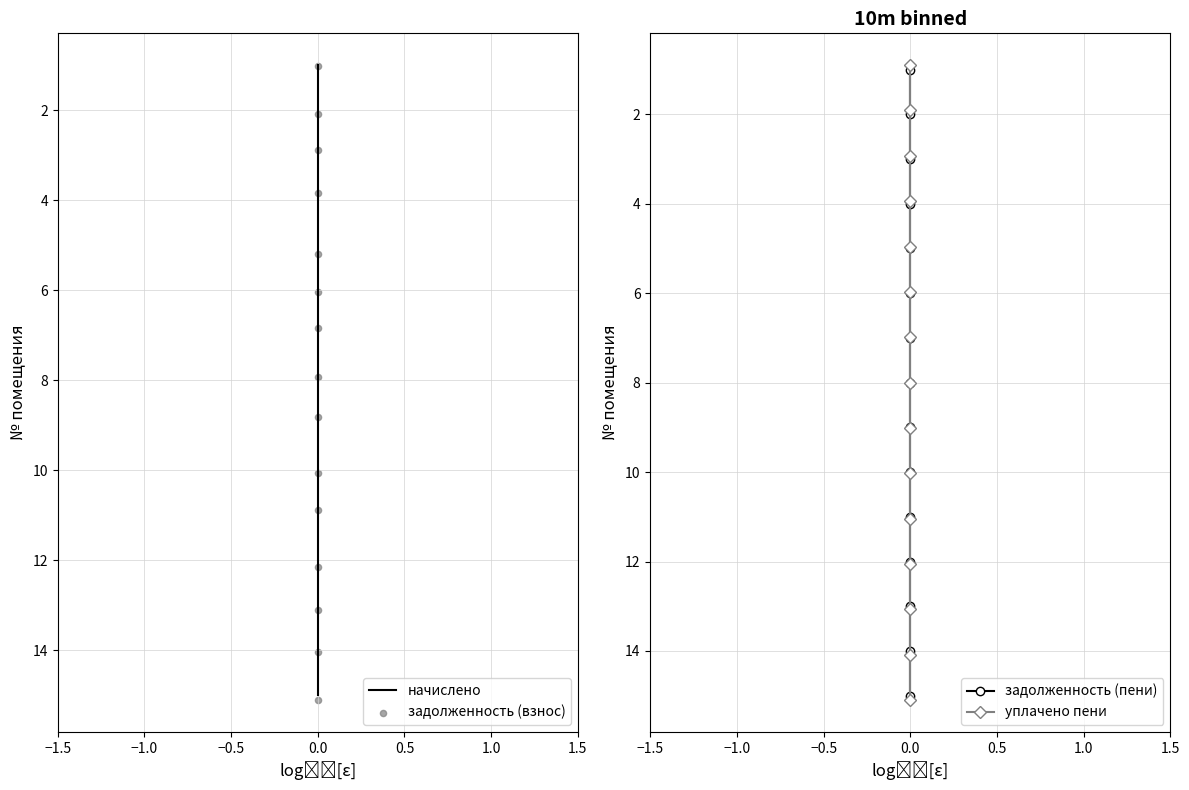

At which category is the sum across all series the highest?

14